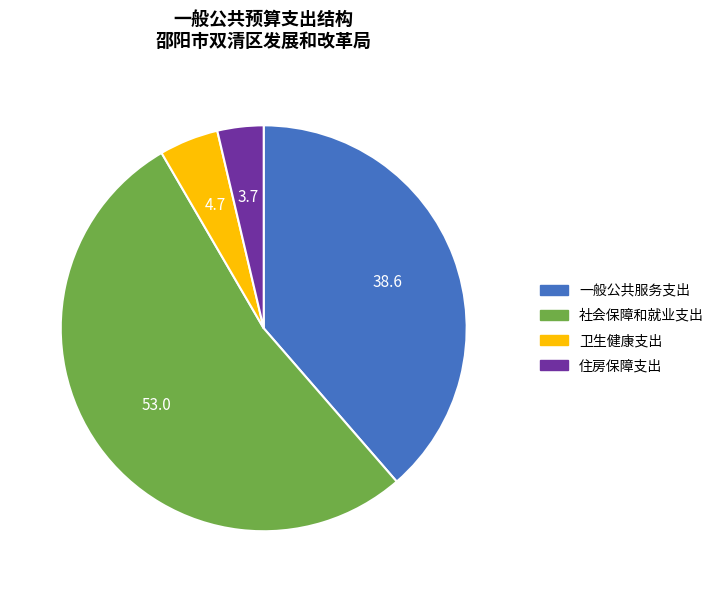

The 社会保障和就业支出 slice represents 53% of the pie. True or false?

True